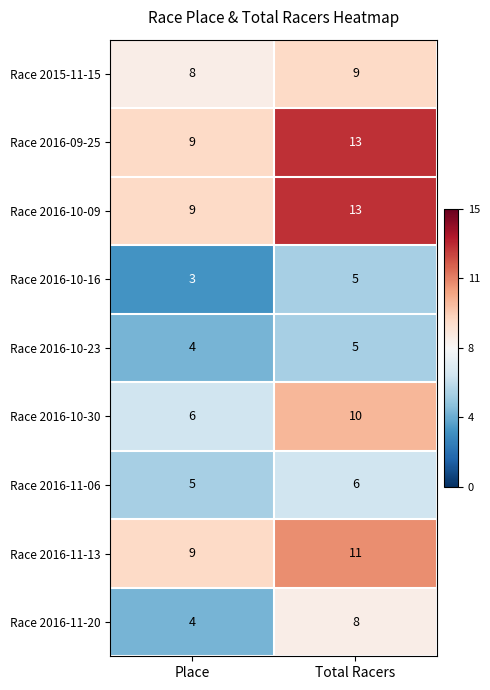

At which category is the sum across all series the highest?

Total Racers